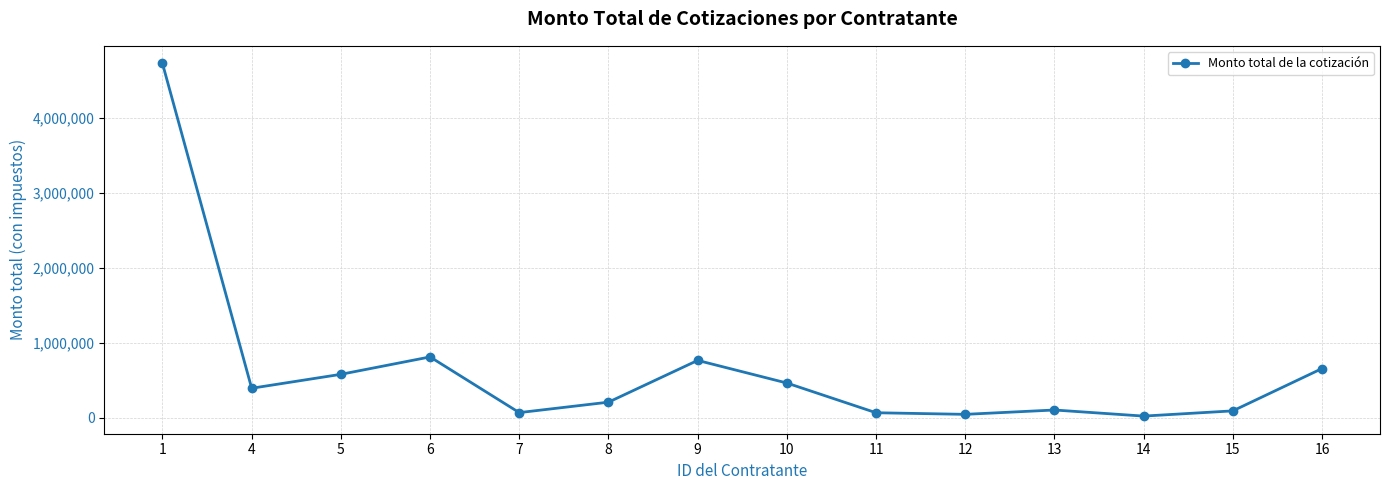

What is the value of the 10th point from the left?

46400.0